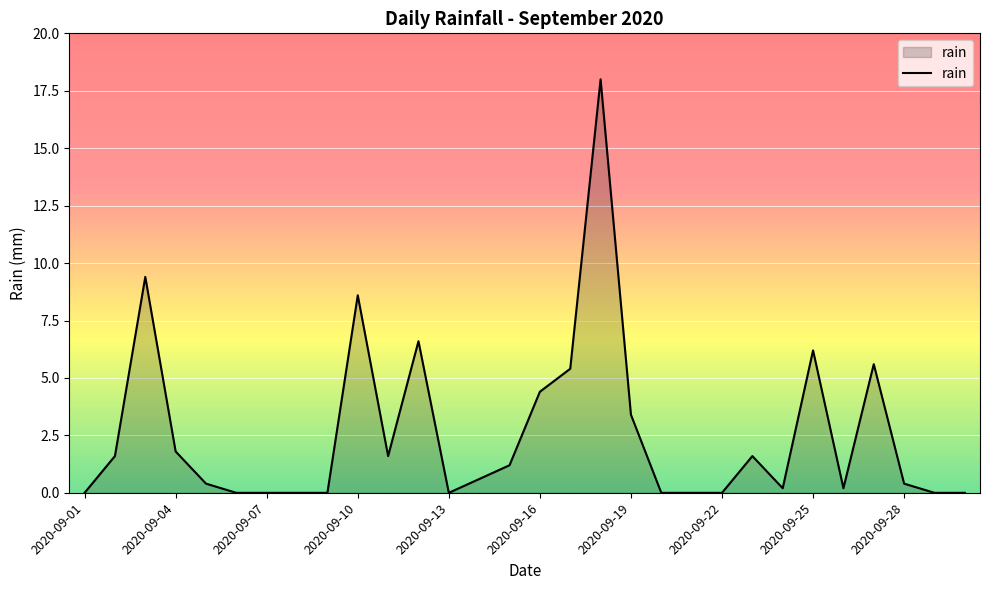

What is the difference between the maximum and minimum values?

18.0